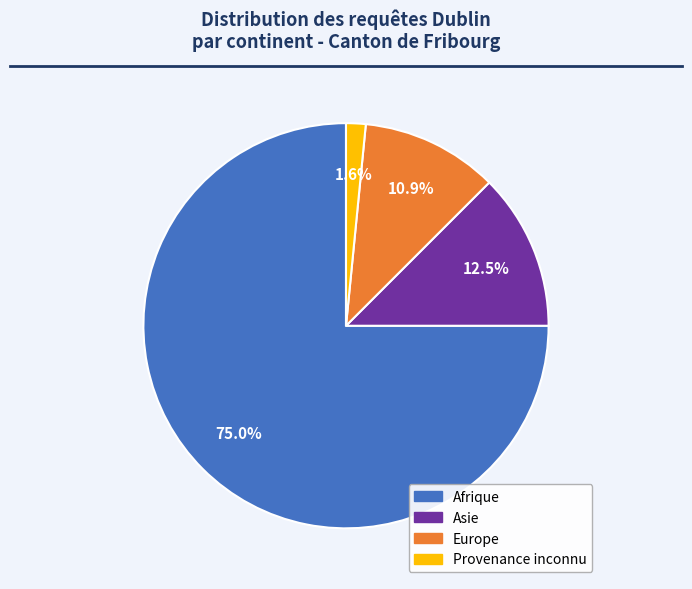

To the nearest percent, what is the difference between the Provenance inconnu and Europe slice percentages?

9%